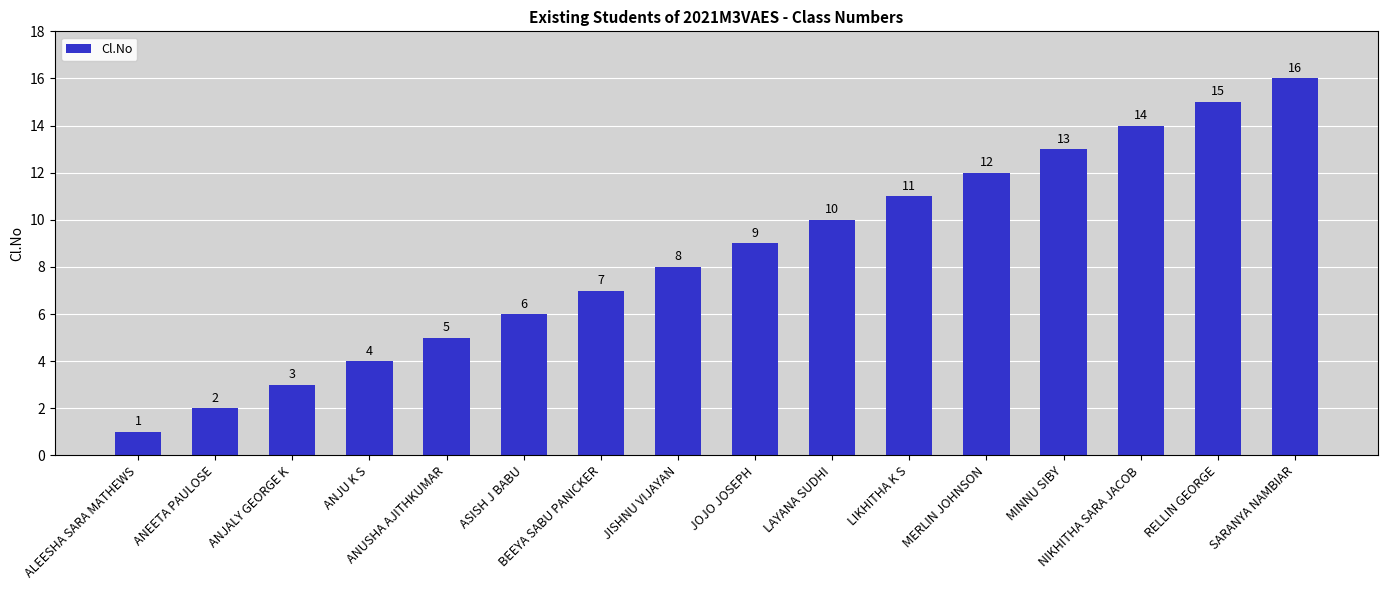

Rank the categories by value from lowest to highest.

ALEESHA SARA MATHEWS, ANEETA PAULOSE, ANJALY GEORGE K, ANJU K S, ANUSHA AJITHKUMAR, ASISH J BABU, BEEYA SABU PANICKER, JISHNU VIJAYAN, JOJO JOSEPH, LAYANA SUDHI, LIKHITHA K S, MERLIN JOHNSON, MINNU SIBY, NIKHITHA SARA JACOB, RELLIN GEORGE, SARANYA NAMBIAR